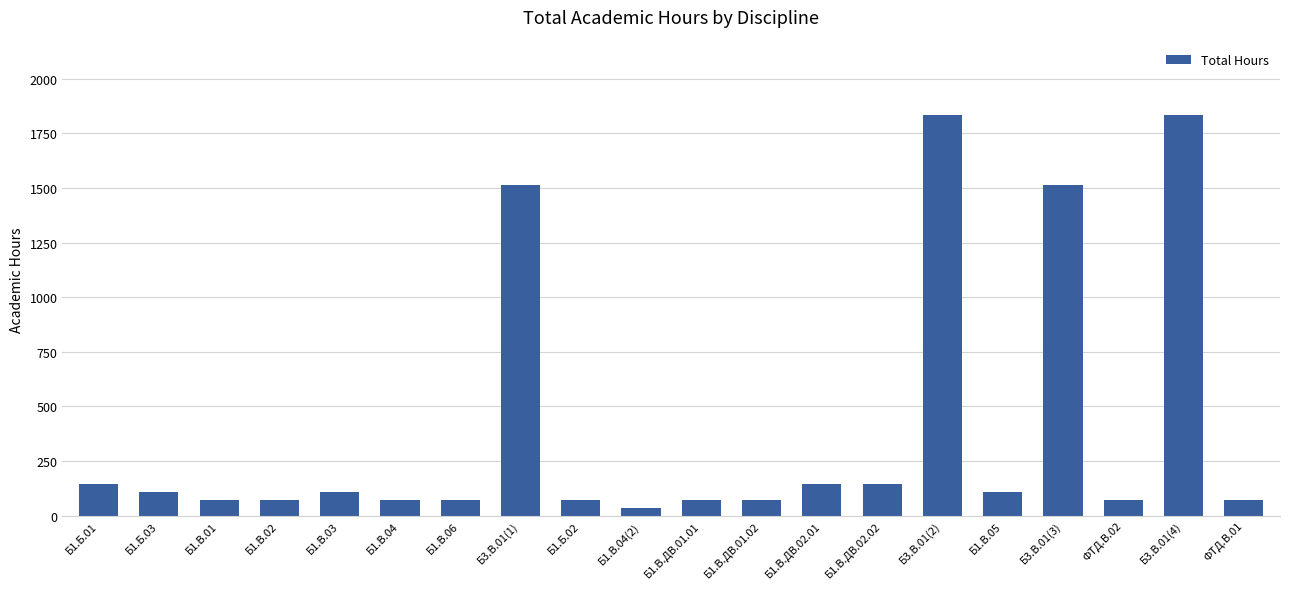

What is the change in value from Б1.В.04(2) to Б1.В.ДВ.01.02?

+36